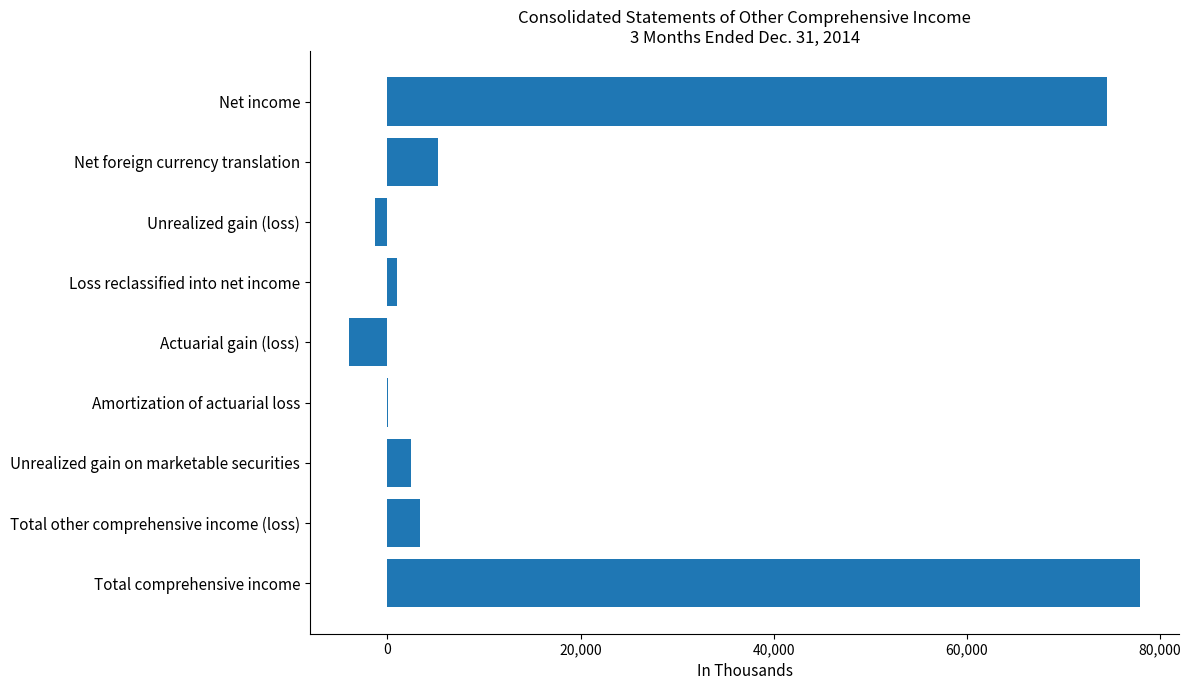

What is the change in value from Net income to Unrealized gain on marketable securities?

-72094